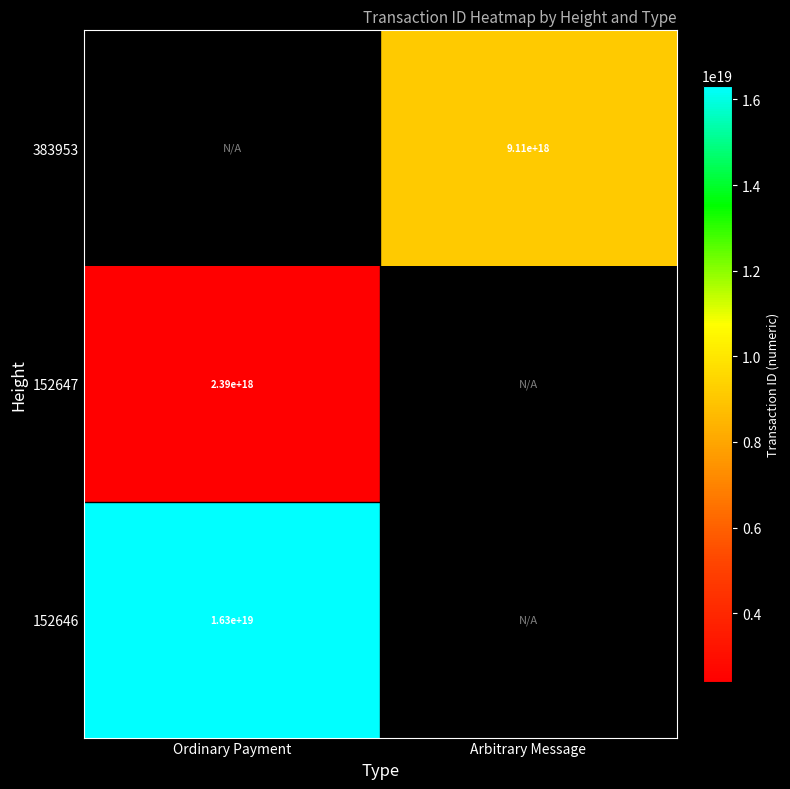

Which has a higher value, Arbitrary Message or Ordinary Payment?

Ordinary Payment